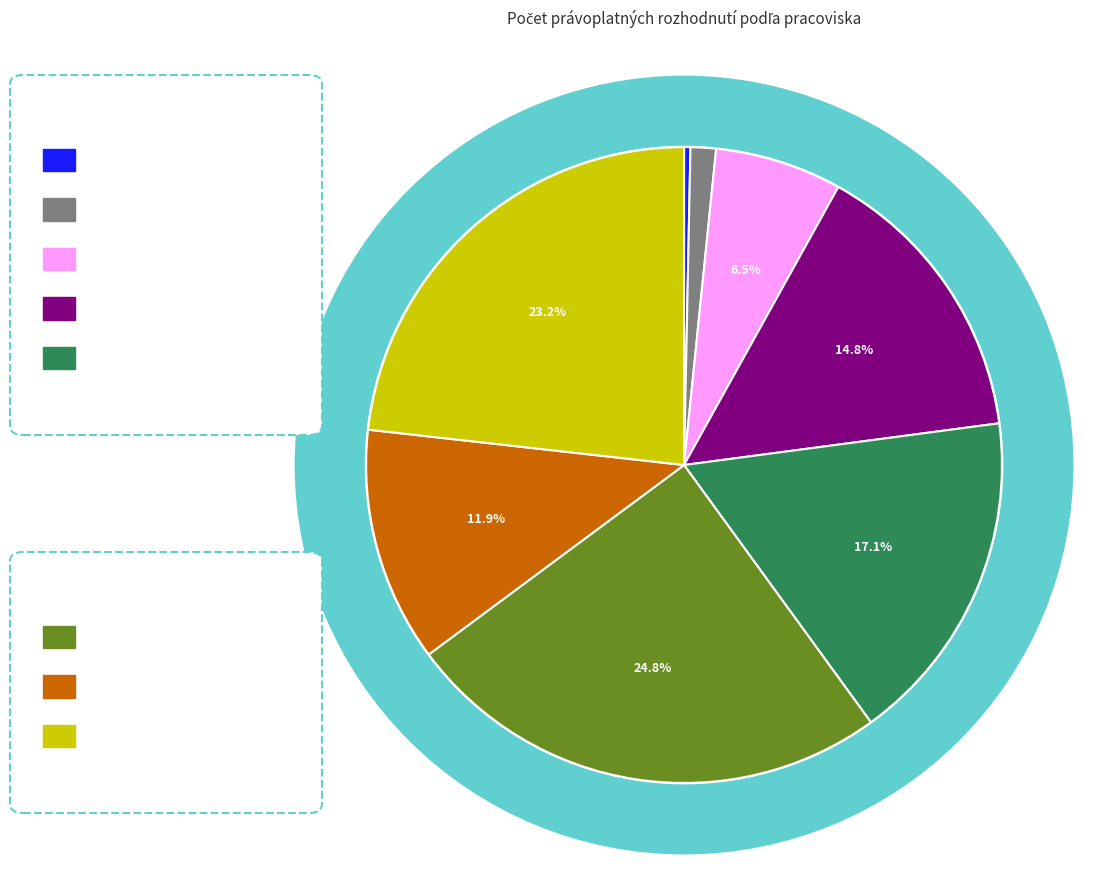

Which category has the biggest portion of the pie?

Malacky